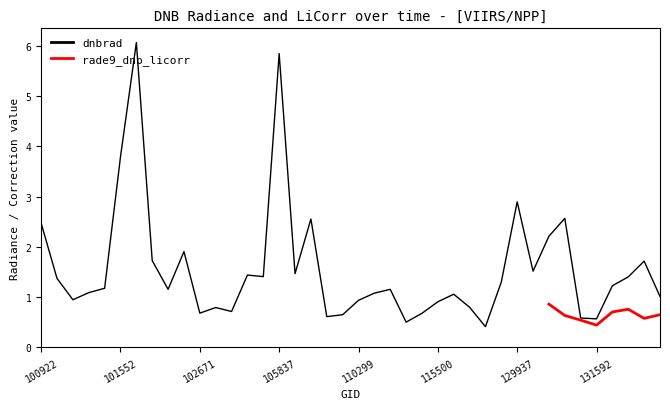

How many interior local valleys (lower than both neighbors) does the data have?

11